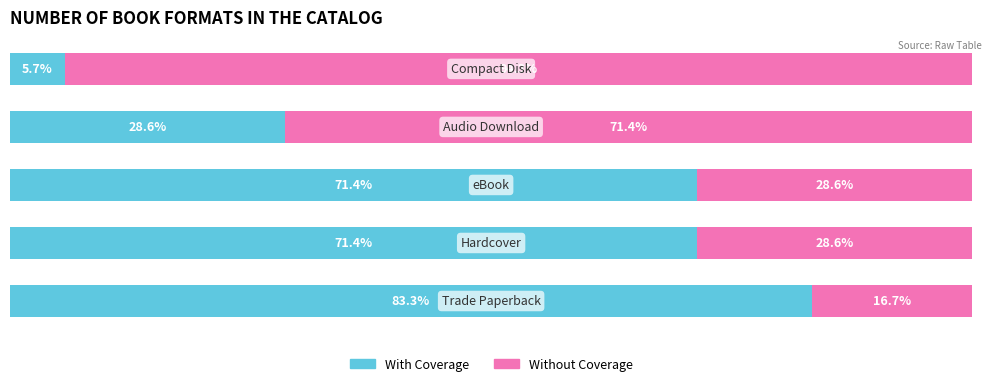

What are all the series names shown in the legend?

With Coverage, Without Coverage